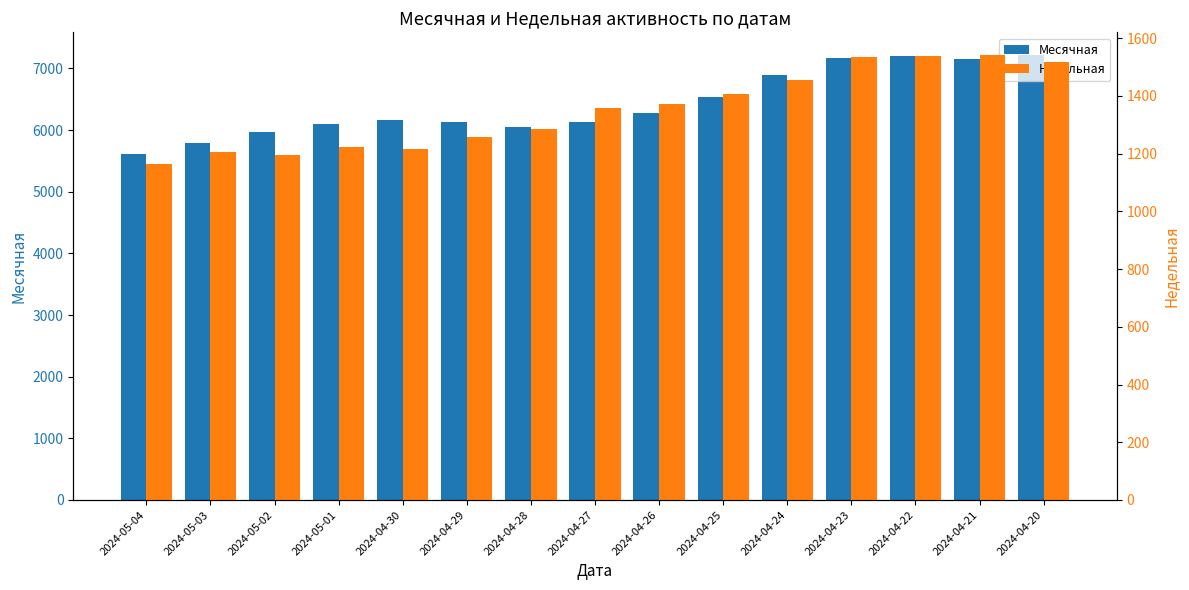

Count the number of categories in the chart.

15